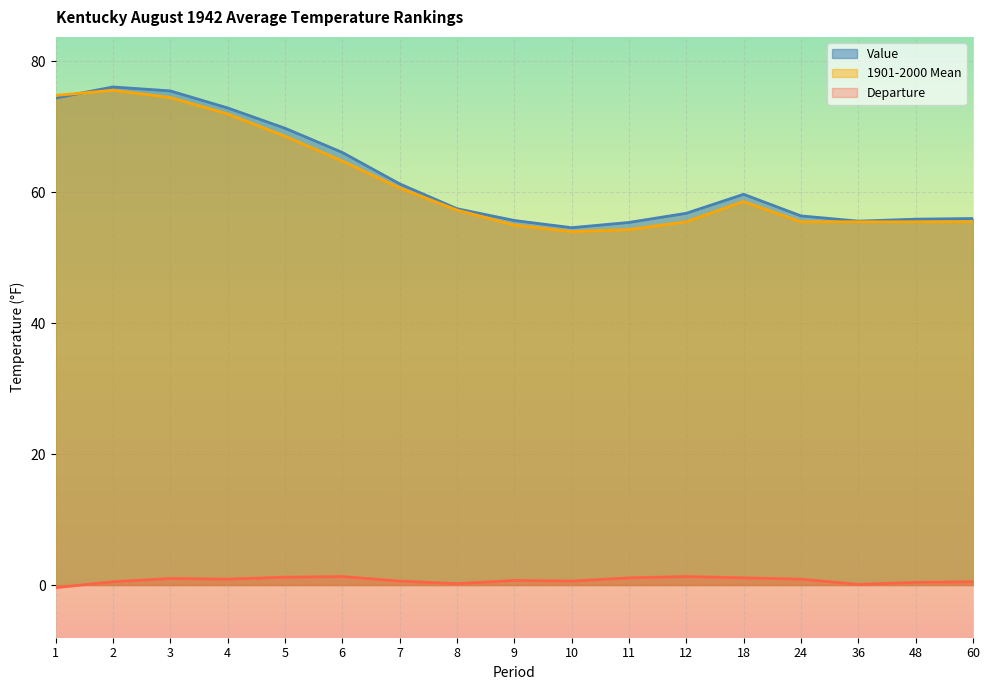

At which category is the sum across all series the highest?

2